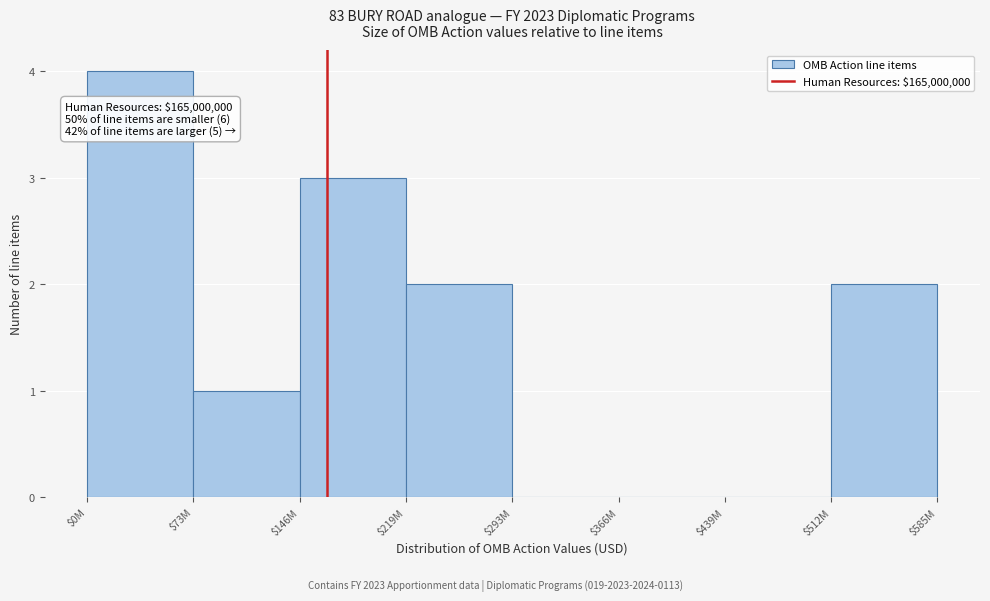

The value at $73M is 1. True or false?

True